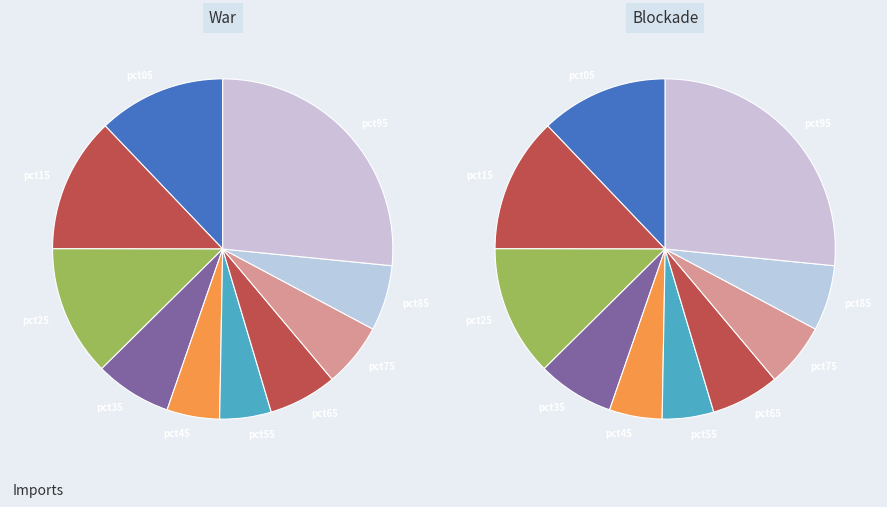

To the nearest percent, what is the difference between the pct95 and pct15 slice percentages?

14%